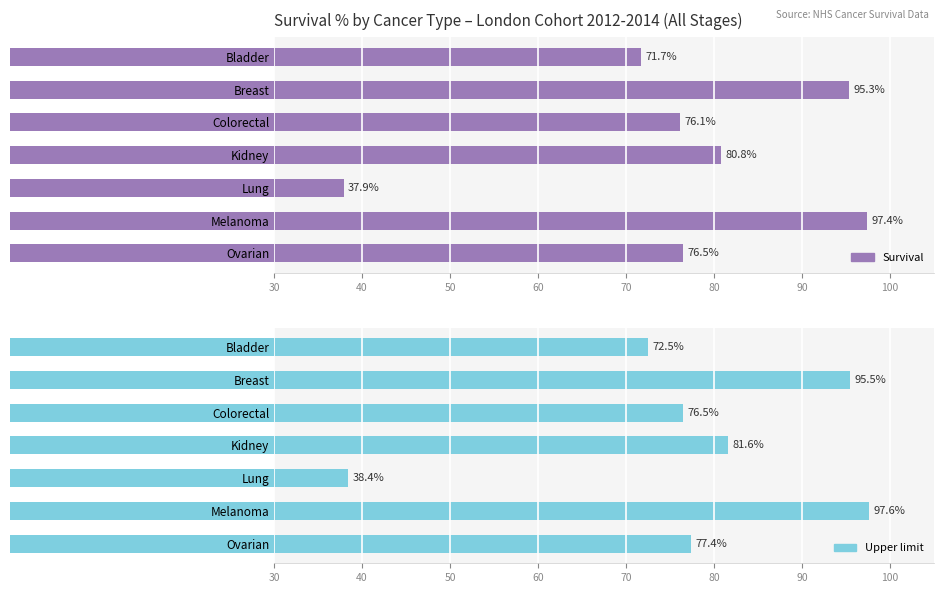

What is the maximum value shown in the chart?

97.6